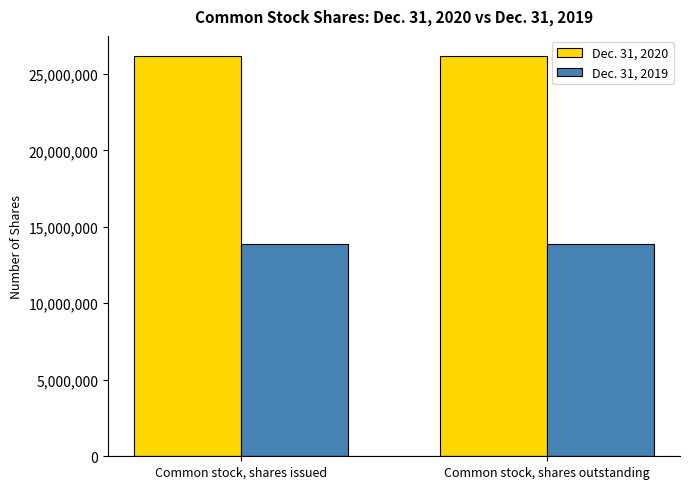

Rank the series by their maximum value, from highest to lowest.

Dec. 31, 2020, Dec. 31, 2019